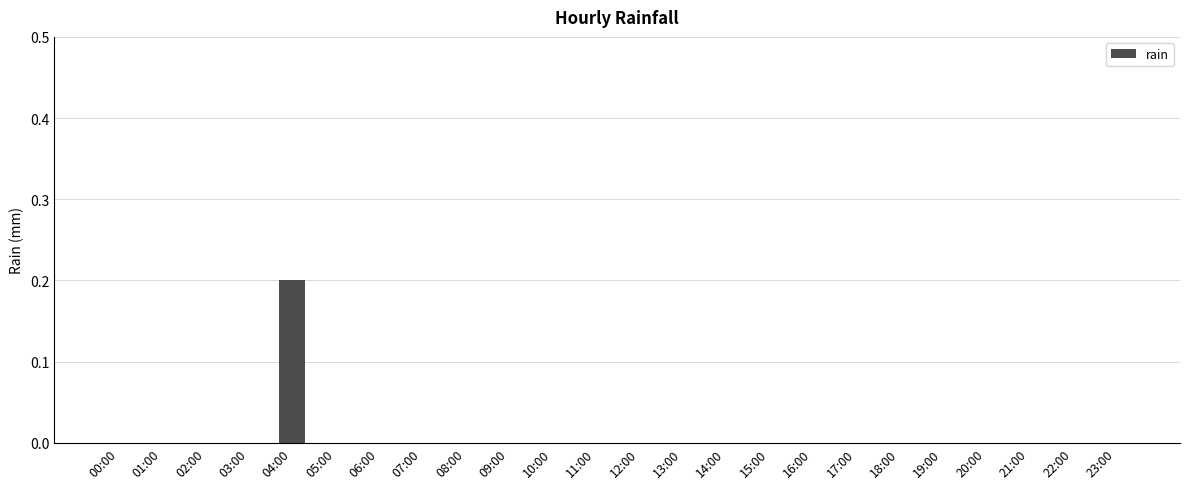

Which label corresponds to the largest value in the chart?

04:00